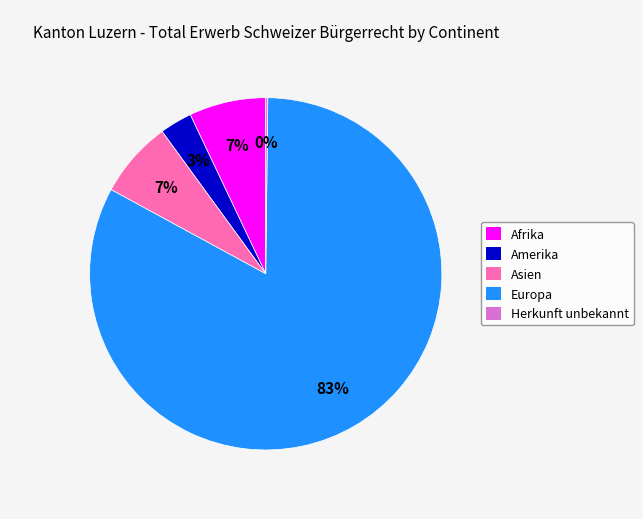

What is the majority slice?

Europa